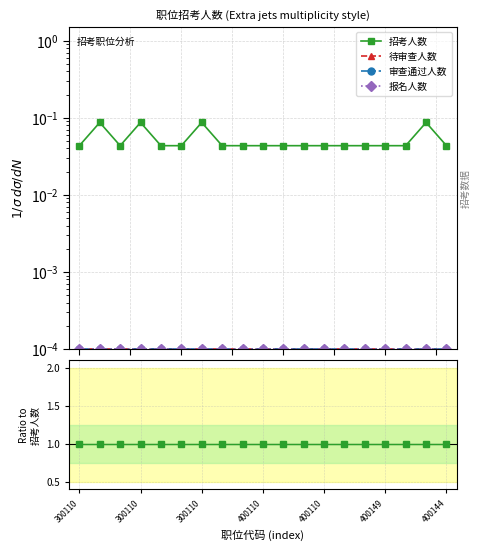

Does the chart display data point markers on the line(s)?

Yes